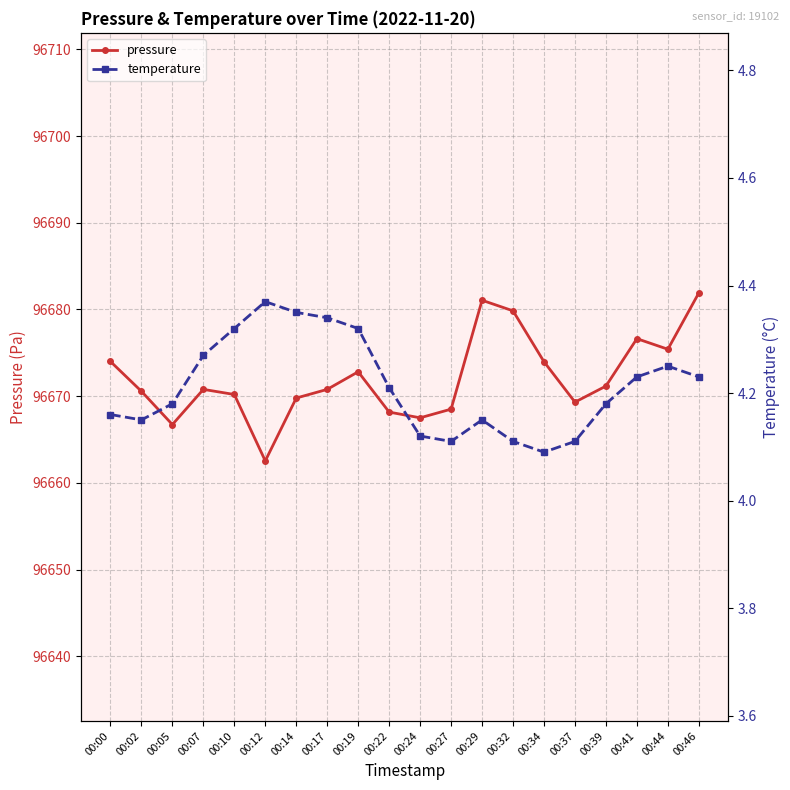

The value of pressure at 00:44 is 96675.4. True or false?

True